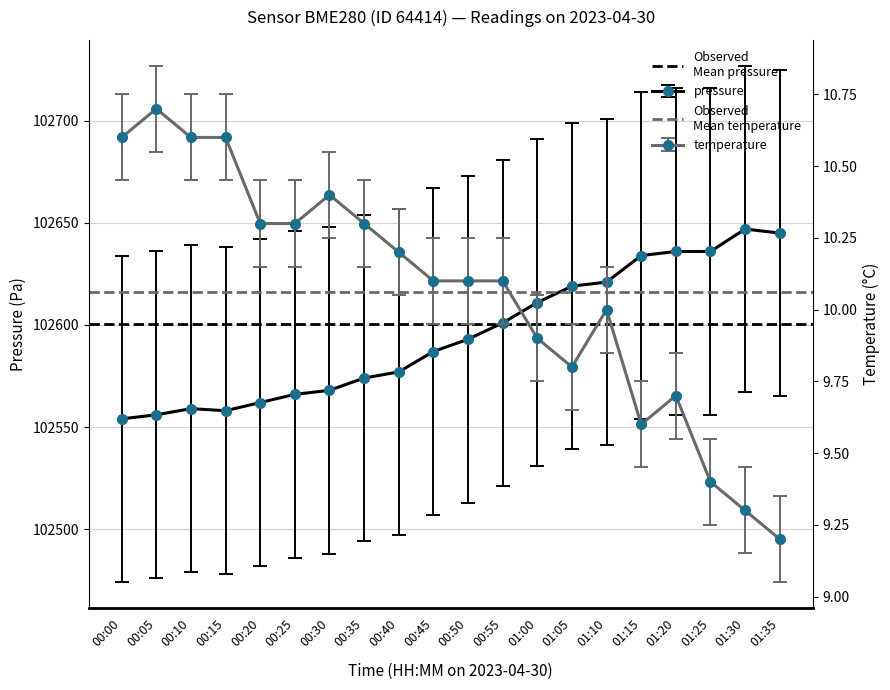

At 00:00, list the series in order from smallest to largest.

Observed
Mean temperature, Observed
Mean pressure